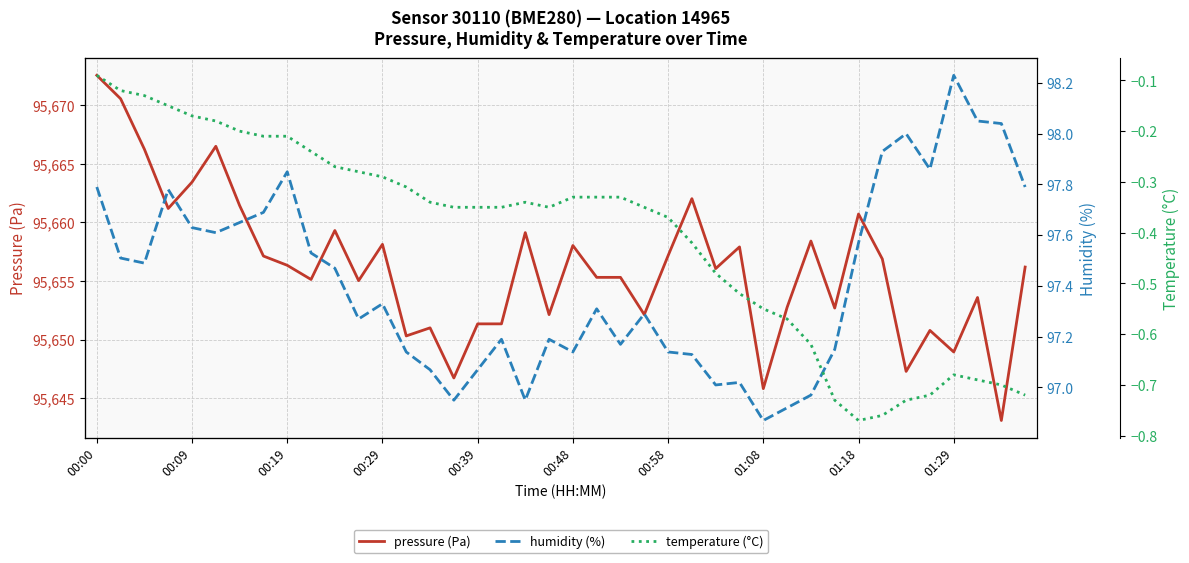

In temperature (°C), how many points are higher than both neighbors (excluding endpoints)?

2